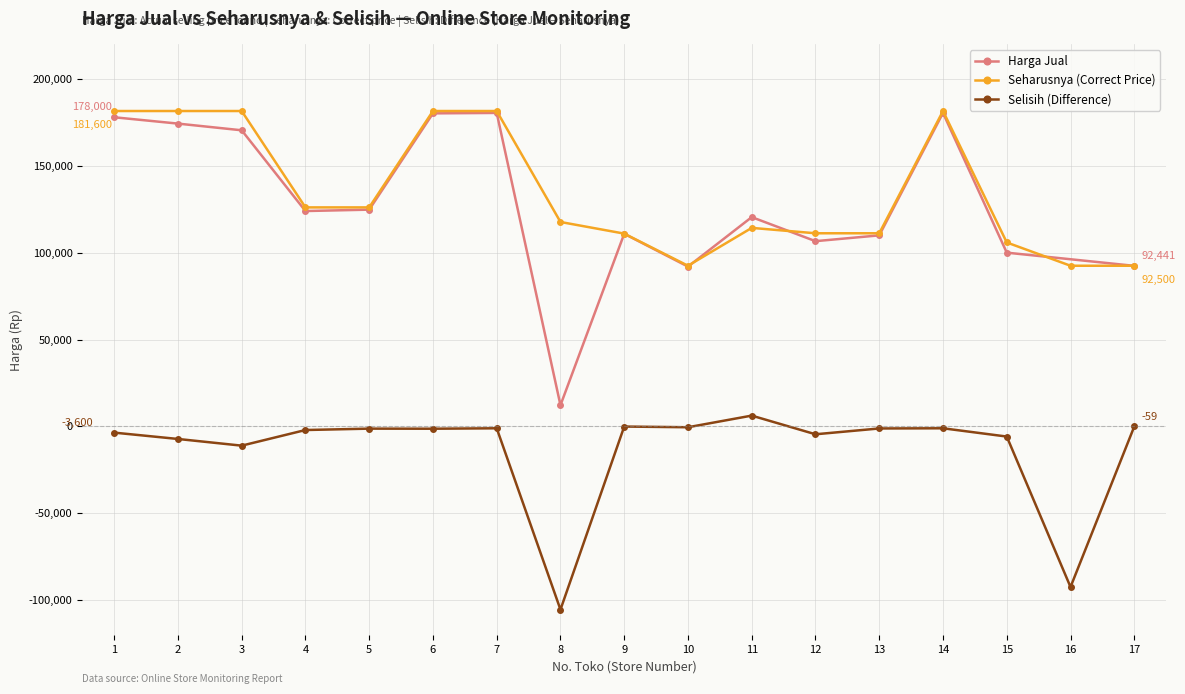

At which label is Selisih closest to -49655?

3